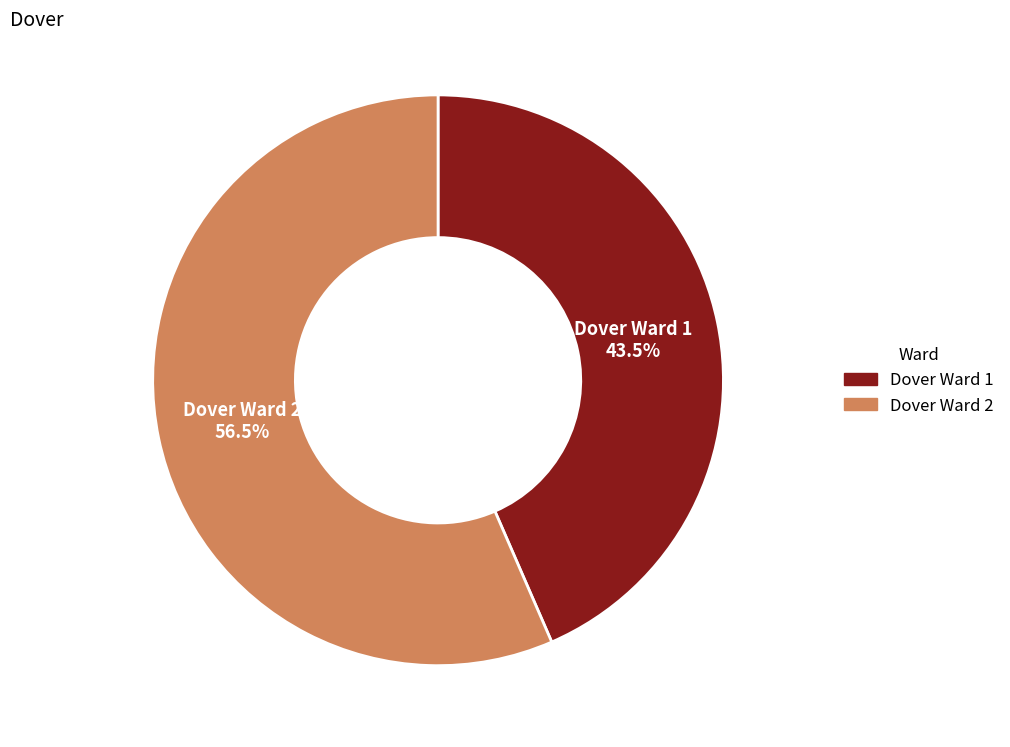

Approximately how many times larger is the value at Dover Ward 1 compared to Dover Ward 2?

0.8